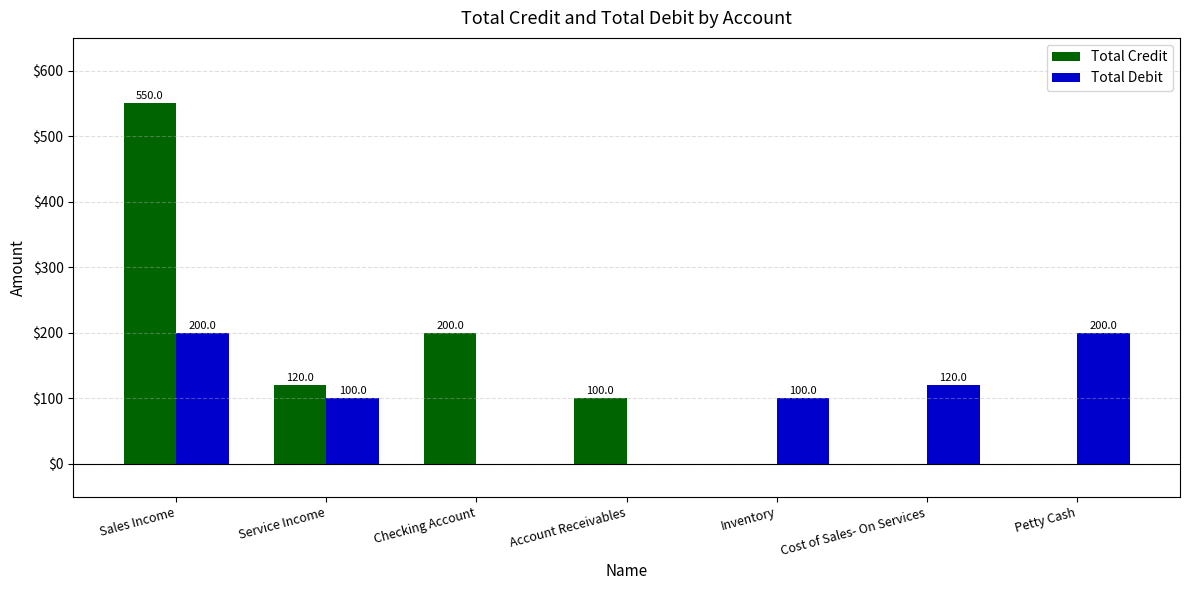

Between Account Receivables and Petty Cash, which series saw the biggest shift?

Total Debit